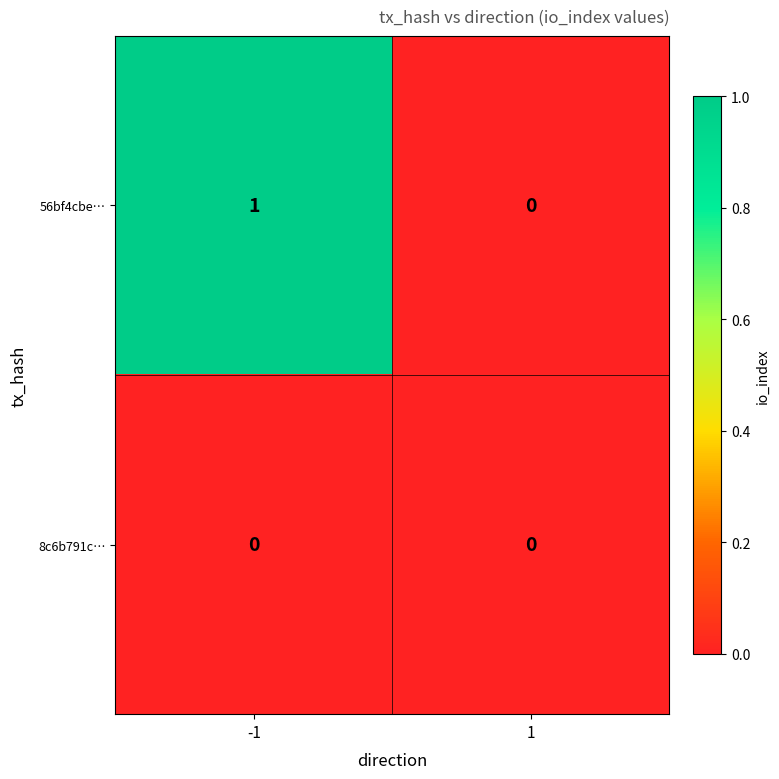

List the series in order of their overall mean, lowest first.

8c6b791c…, 56bf4cbe…